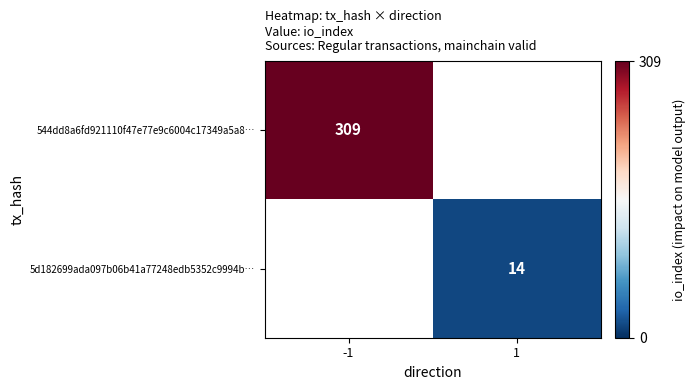

Is the value of 544dd8a6fd921110f47e77e9c6004c17349a5a8… at -1 greater than the value of 5d182699ada097b06b41a77248edb5352c9994b… at 1?

Yes